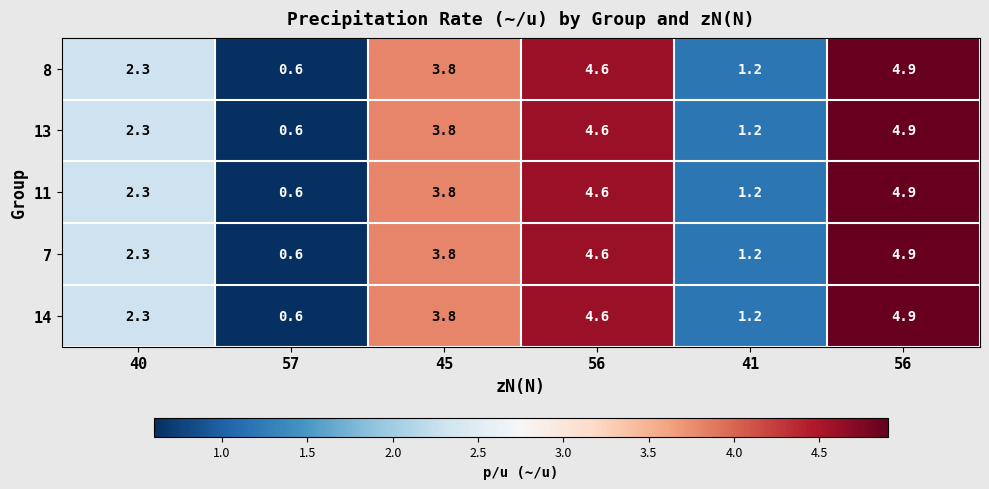

How many data points in 8 are less than 3?

3